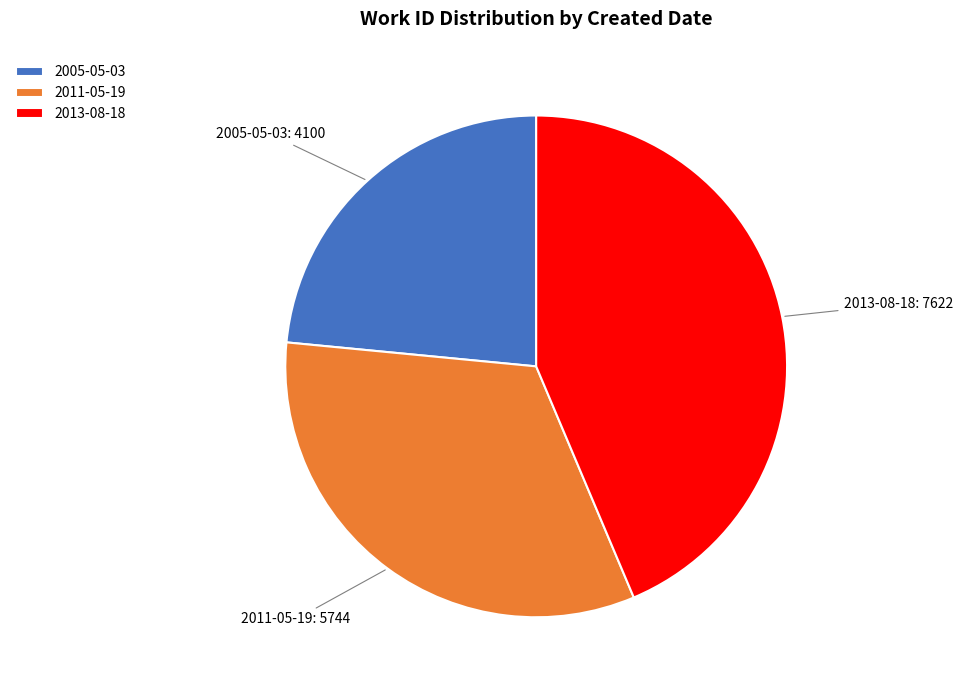

What is the smallest slice in the pie chart?

2005-05-03